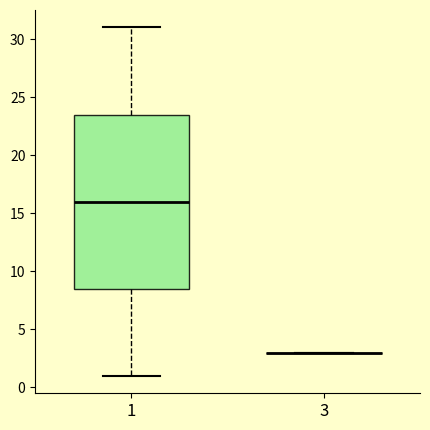

Which box is the tallest, from its lower edge to its upper edge?

1